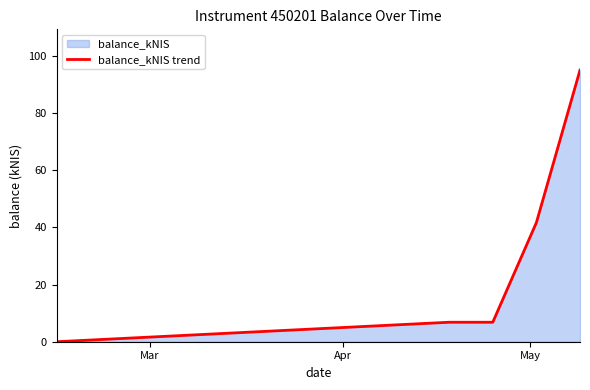

What is the greatest value displayed?

95.1